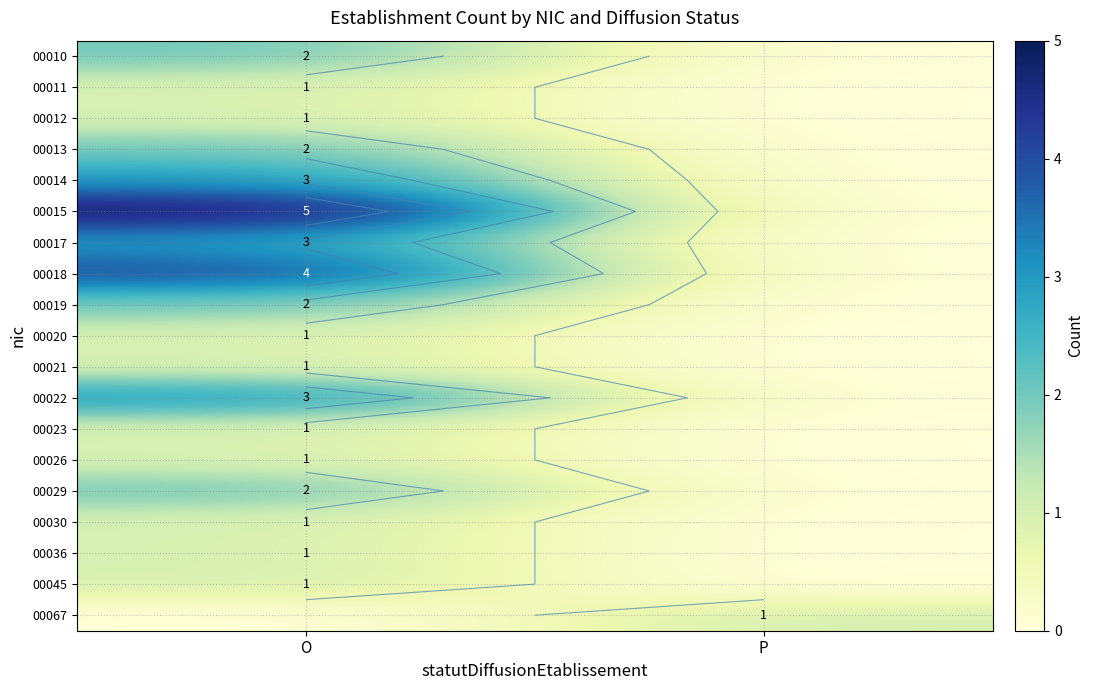

Which label corresponds to the largest value in the chart?

O